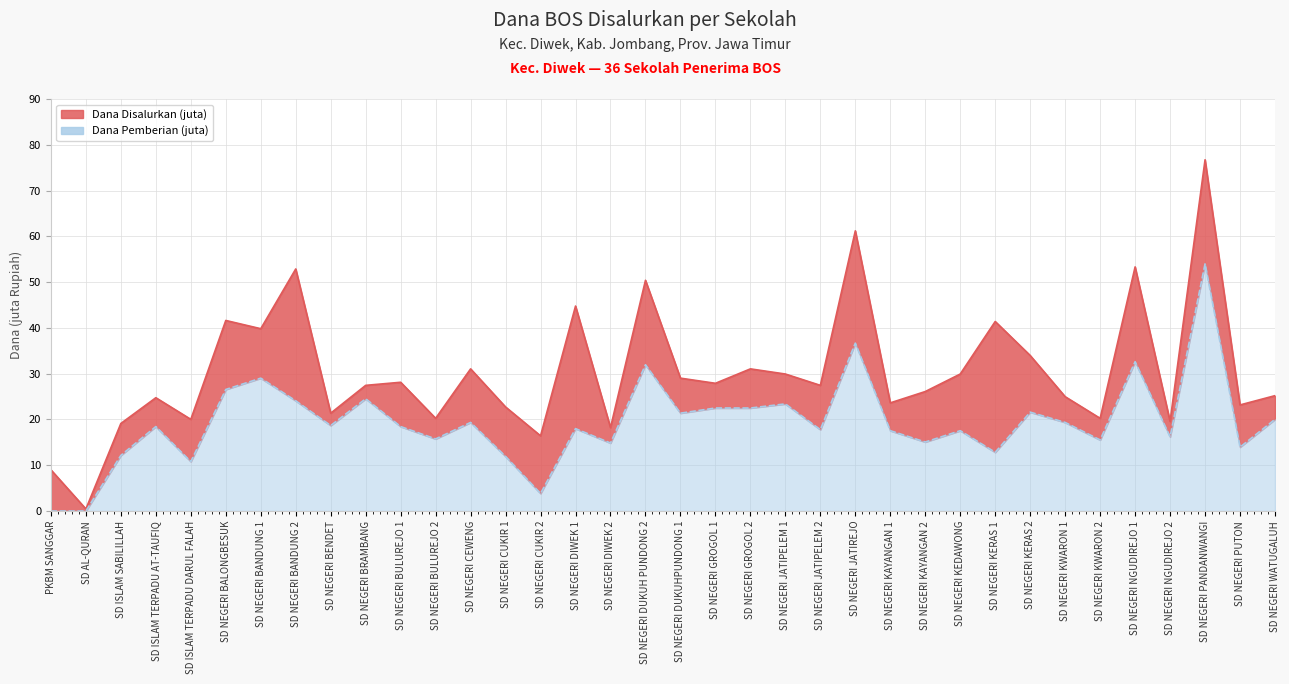

How many lines are shown in the chart?

2